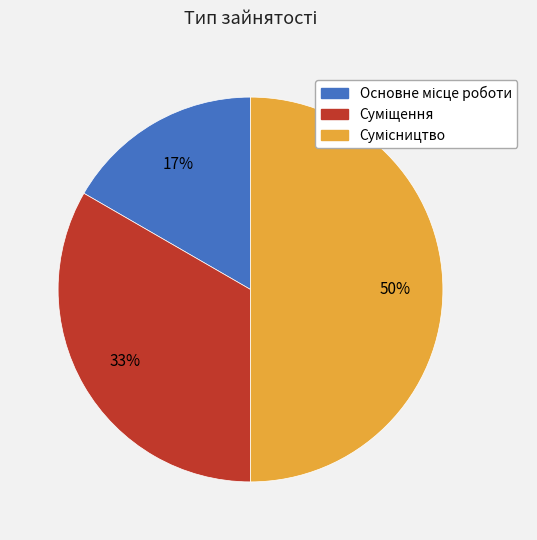

To the nearest percent, what is the difference between the largest and smallest slice percentages?

33%